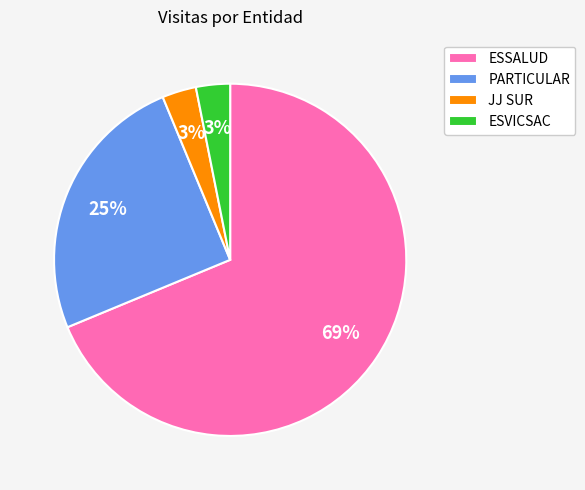

Which category has the biggest portion of the pie?

ESSALUD